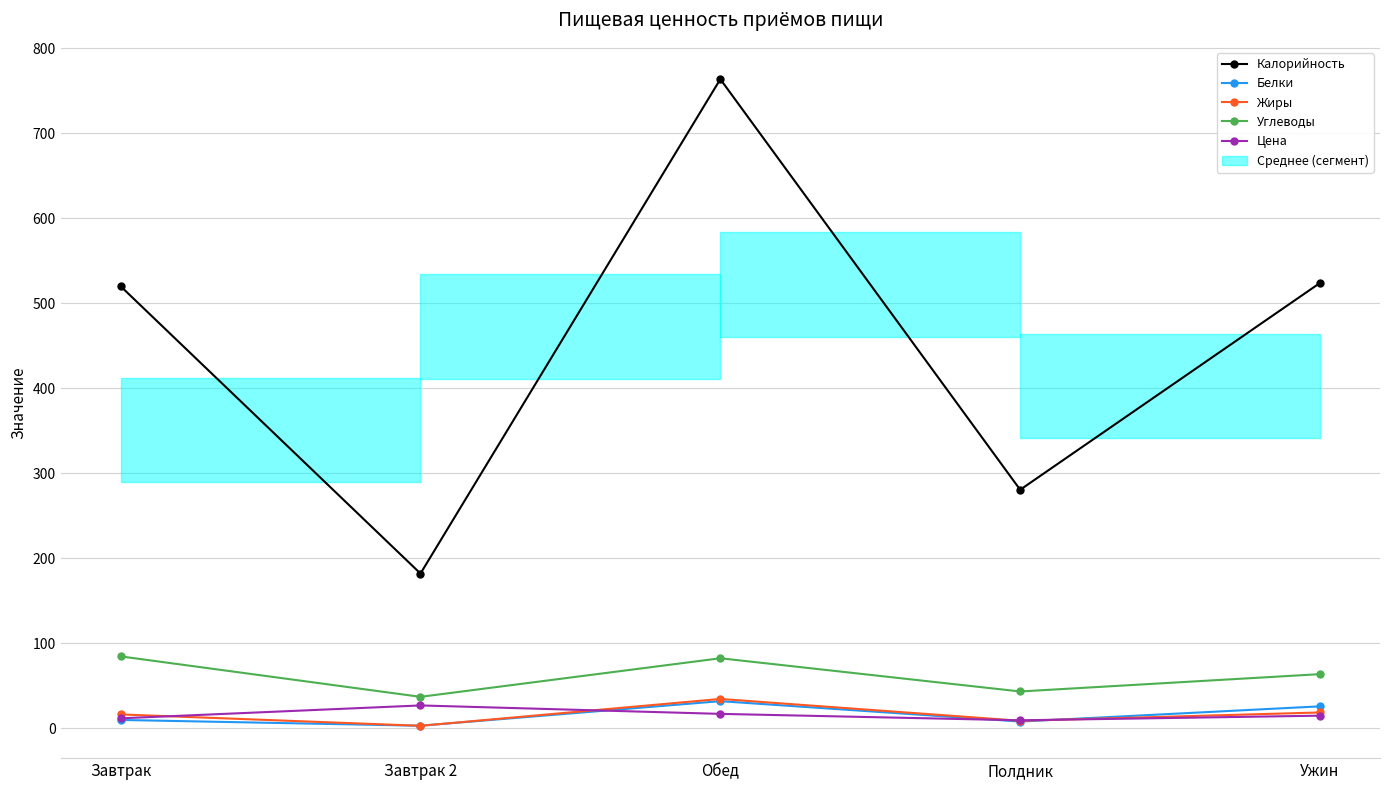

At which category does the chart reach its peak across all series?

Обед